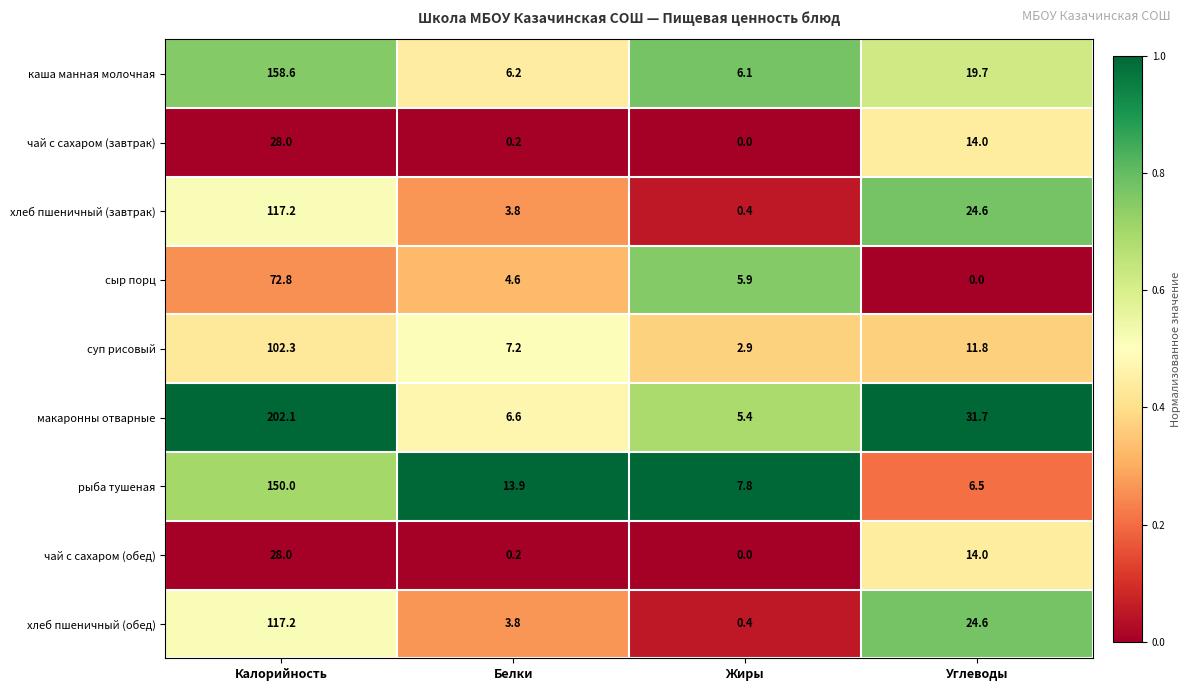

The макаронны отварные series shows 202.1 at Калорийность. True or false?

True